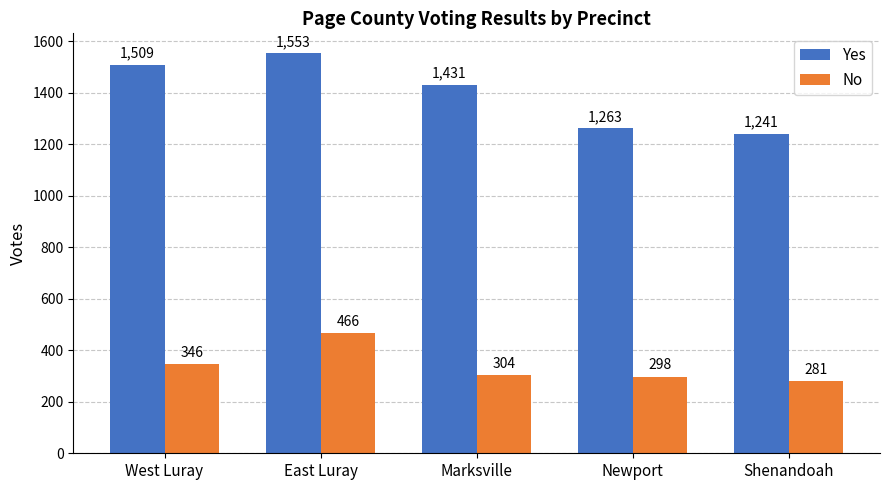

What is the difference between the maximum and minimum values in the No series?

185